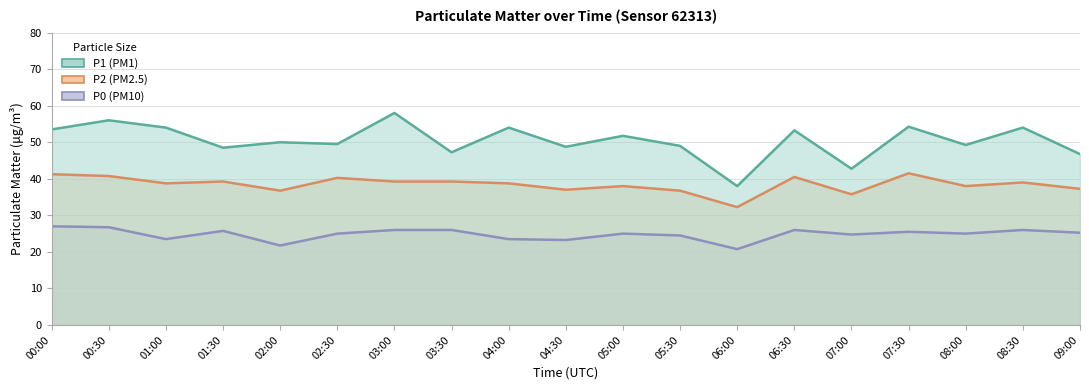

Is it true that P1 equals 11.5 at 09:00?

False